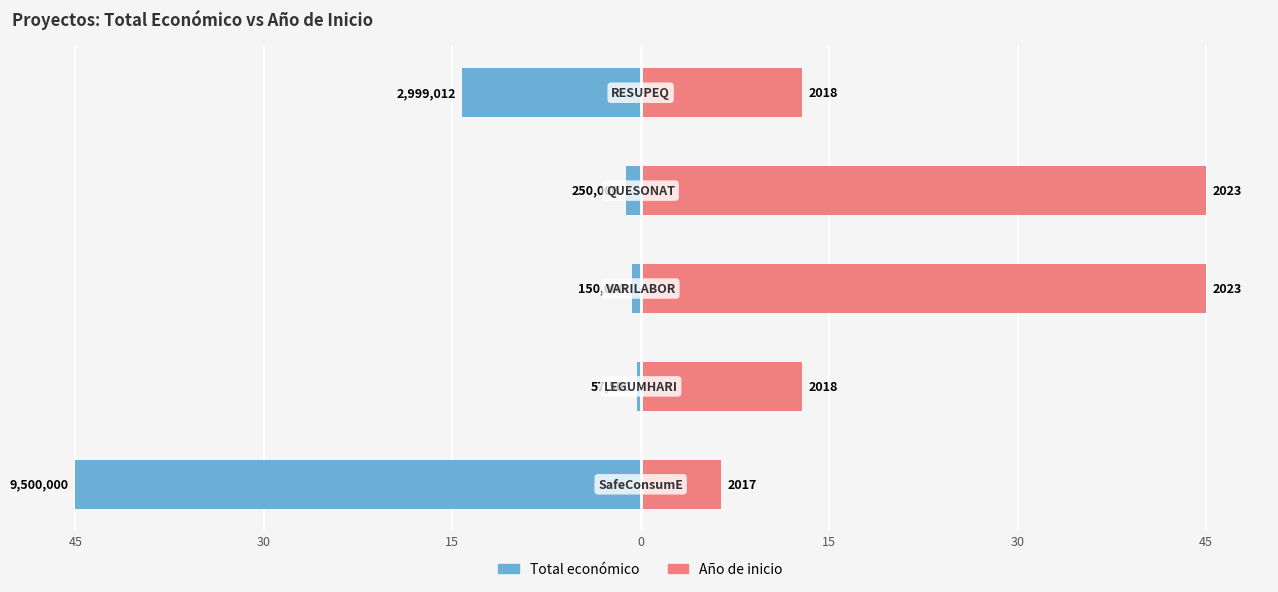

Reading left to right, extract all data points from this chart.

Total económico: 45=-45.0	30=-0.3	15=-0.7	0=-1.2	15=-14.2
Año de inicio: 45=6.4	30=12.9	15=45.0	0=45.0	15=12.9